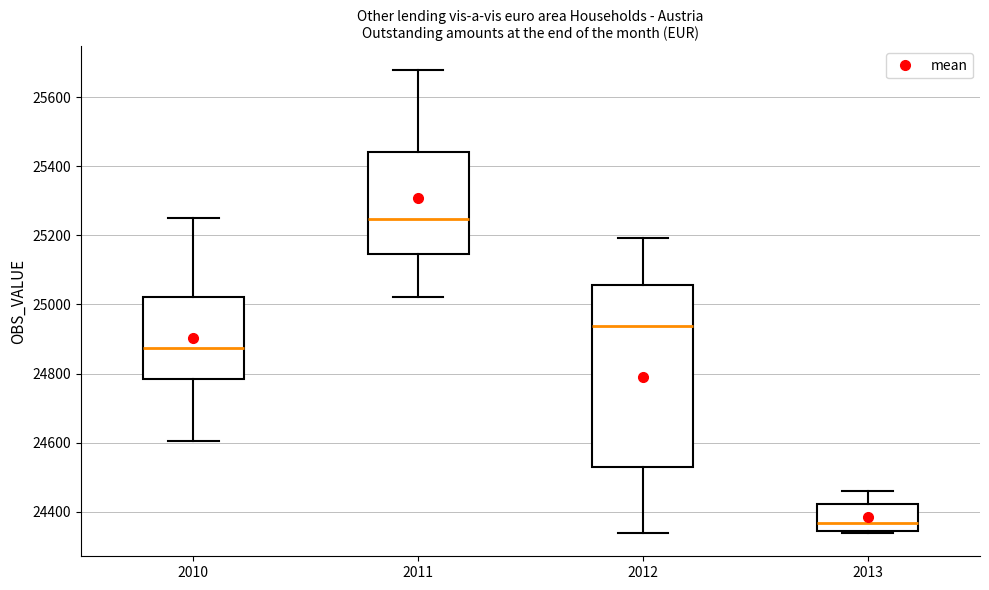

Where does the upper whisker of the box at x = 2013 end on the y-axis? The values are not printed on the chart, so give them approximately, as read against the axis.

24460